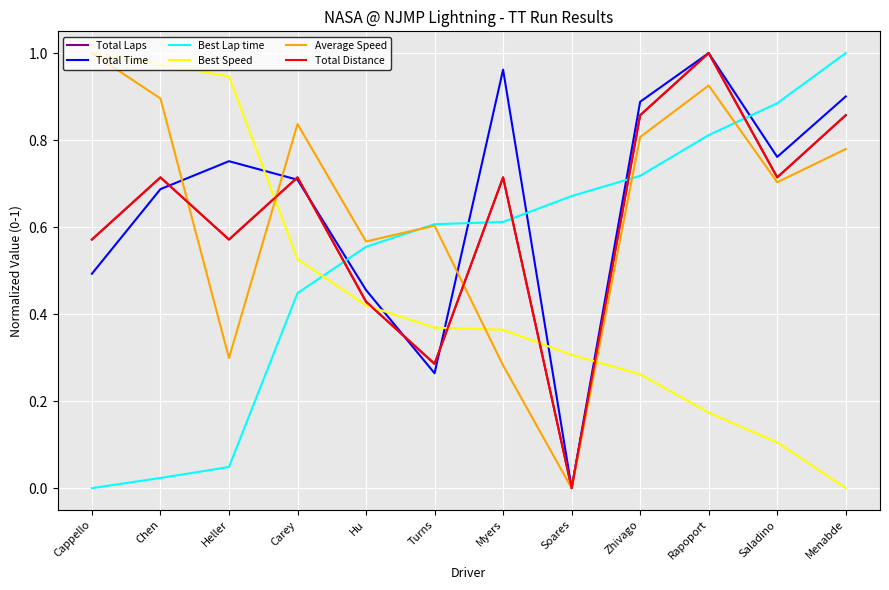

Between which two adjacent categories do Best Speed and Best Lap time first intersect?

Carey and Hu